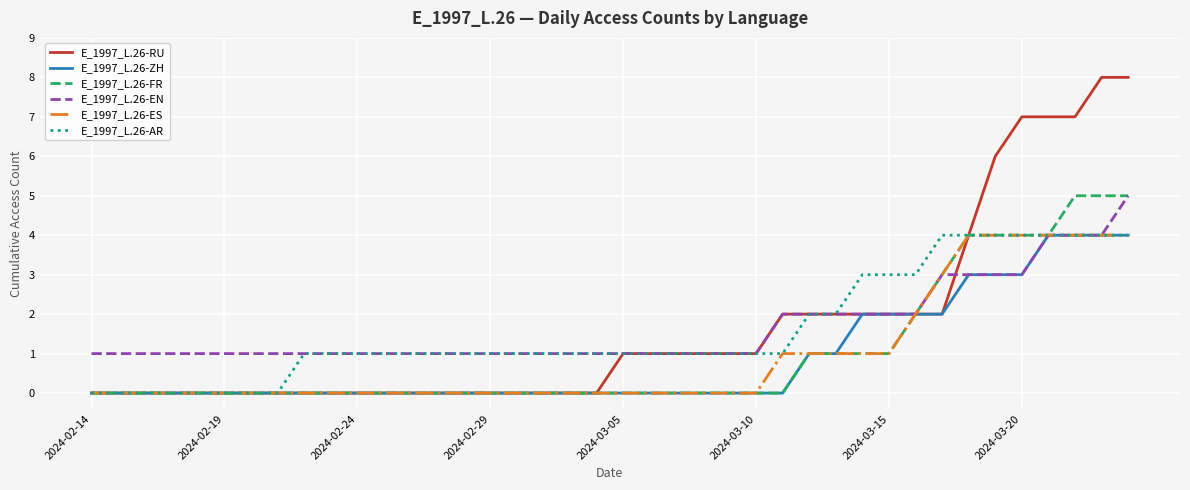

Which series has the widest spread of values?

E_1997_L.26-RU